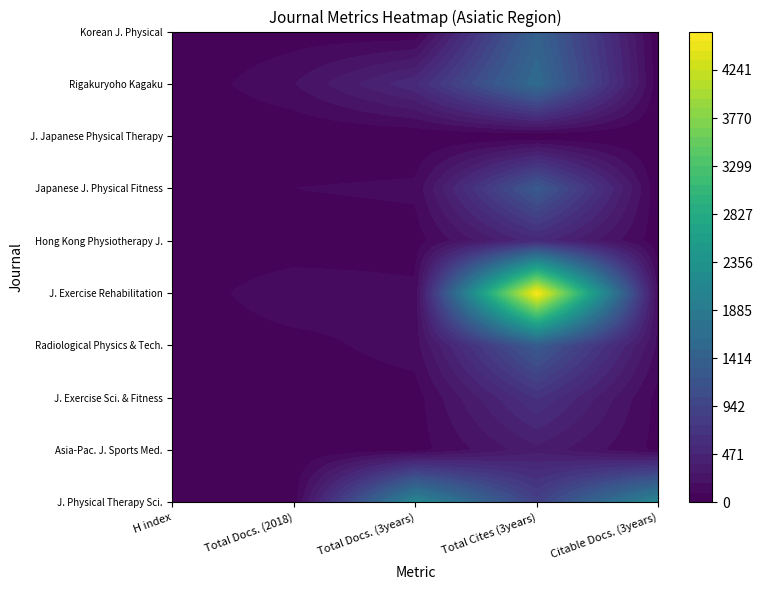

List the labels in order of Japanese Journal of Physical Fitness value, largest first.

3, 2, 1, 0, 4